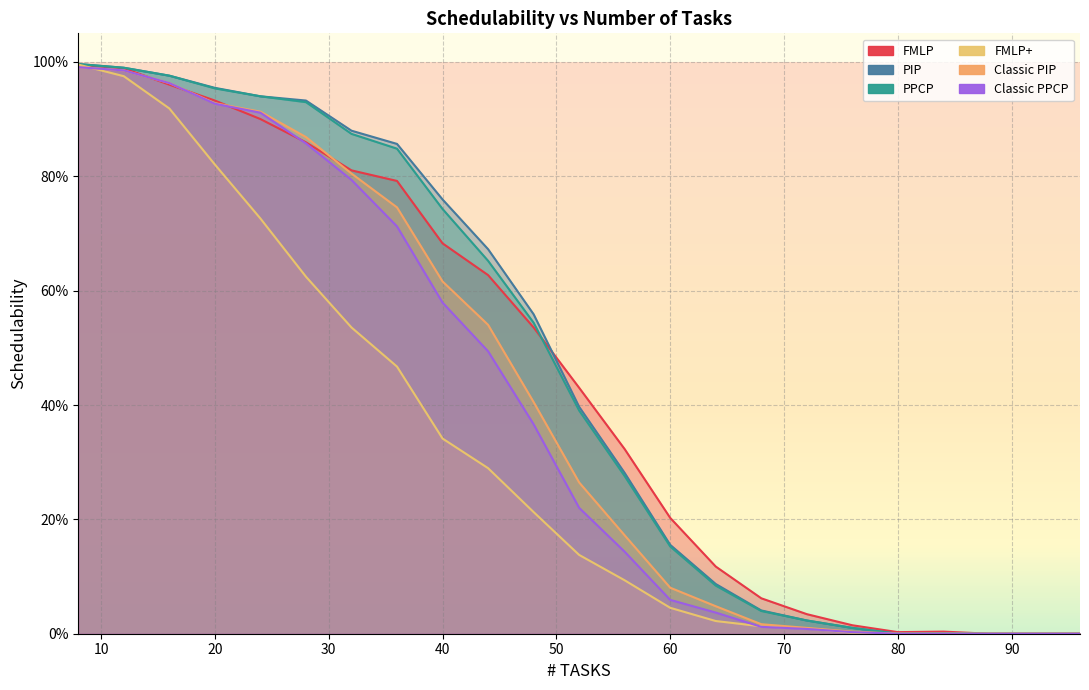

Which series changed the most between 52 and 88?

FMLP